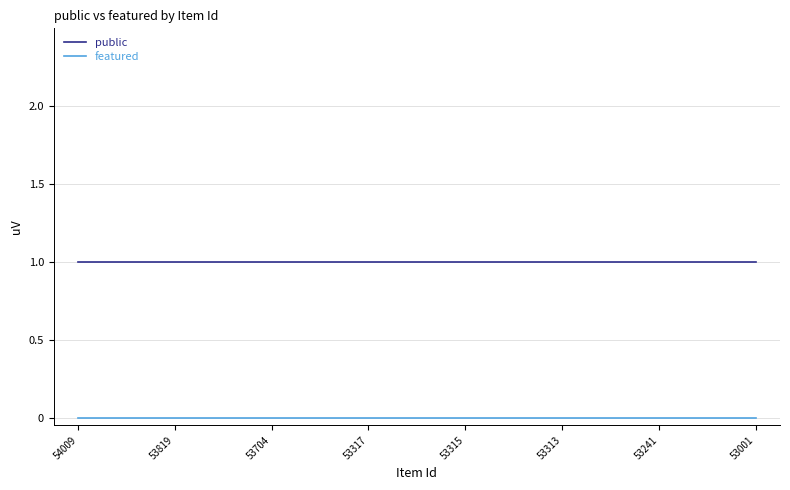

True or false: public and featured cross at least once.

False